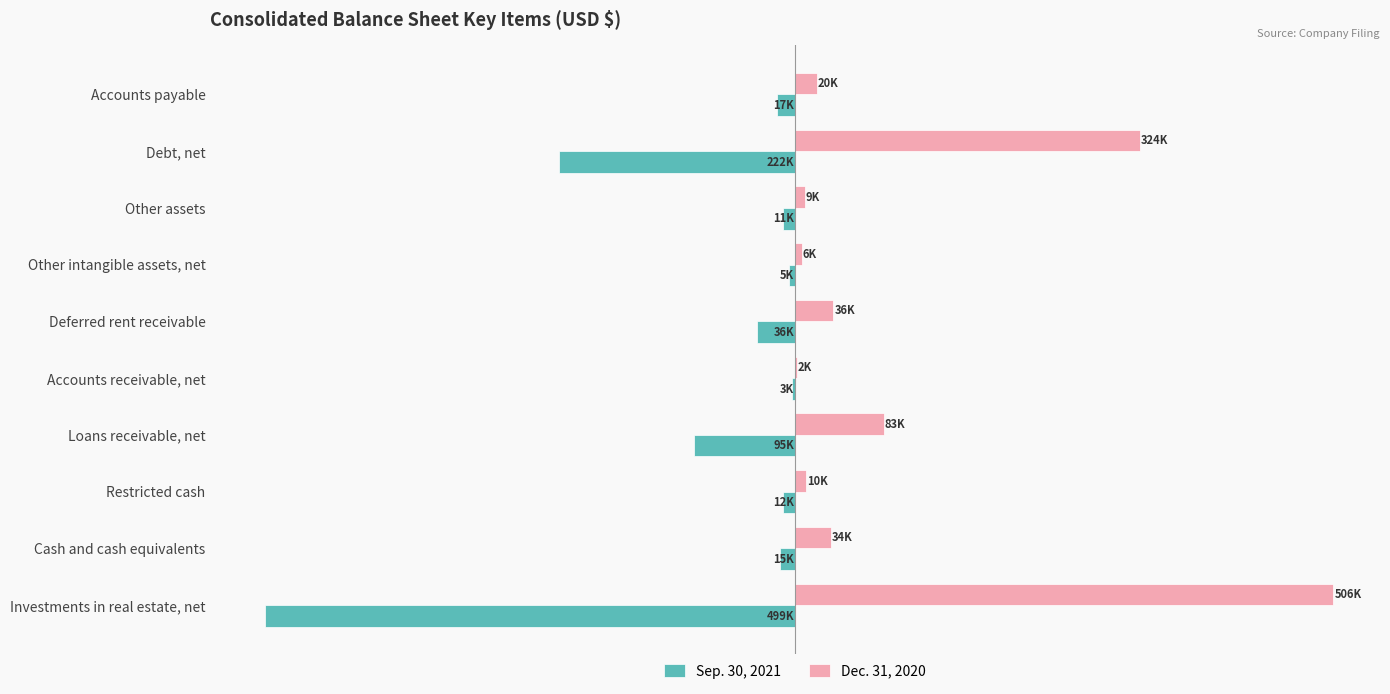

What are all the series names shown in the legend?

Sep. 30, 2021, Dec. 31, 2020